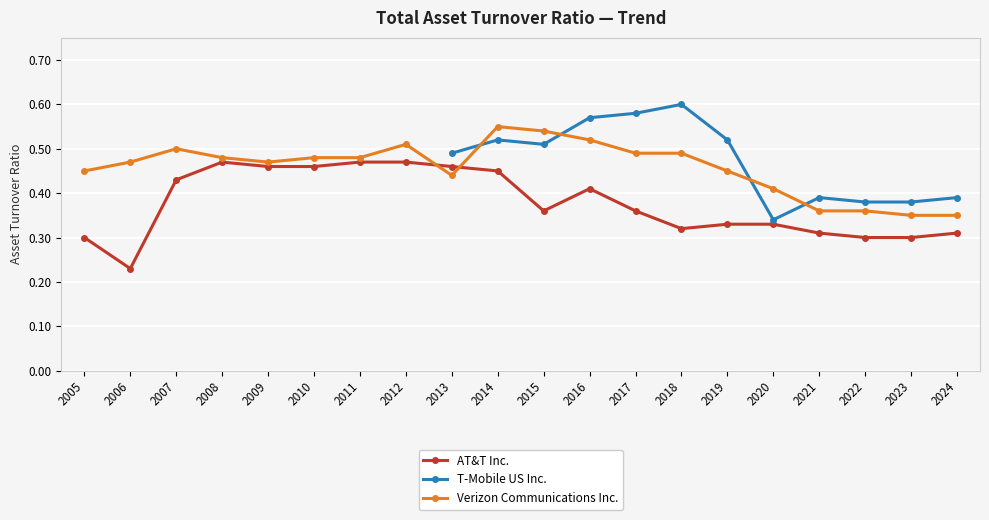

Which category has the highest value in the Verizon Communications Inc. series?

2014